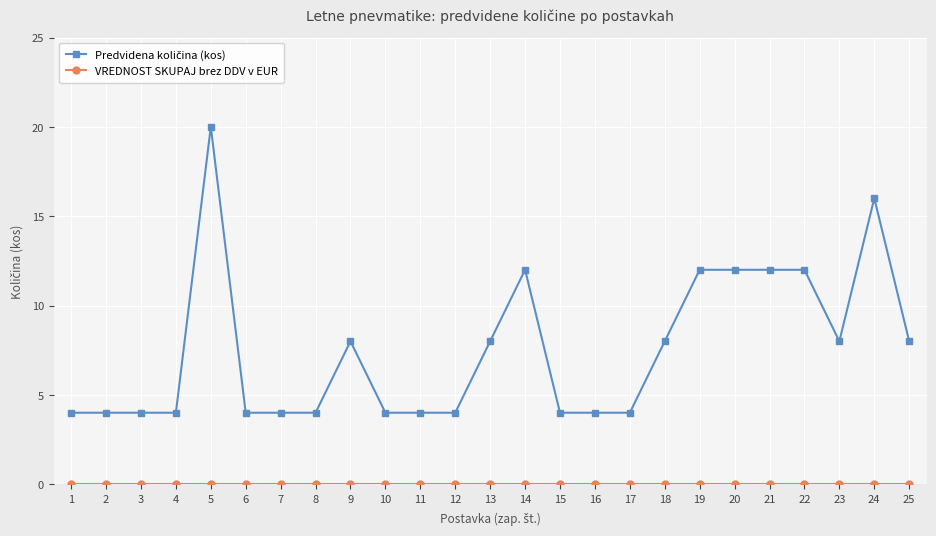

What is the maximum value shown in the chart?

20